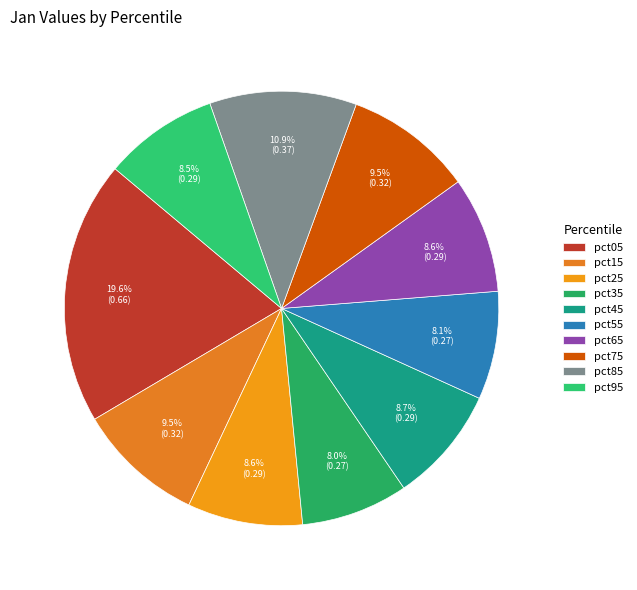

Rank the categories by value from lowest to highest.

pct35, pct55, pct95, pct25, pct65, pct45, pct15, pct75, pct85, pct05